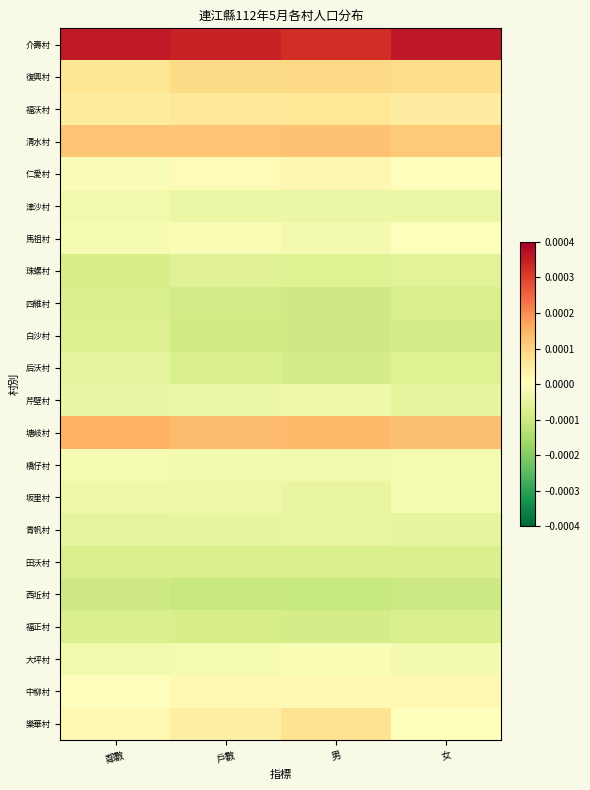

At 男, list the series in order from largest to smallest.

介壽村, 塘岐村, 清水村, 復興村, 樂華村, 福沃村, 仁愛村, 中柳村, 大坪村, 馬祖村, 橋仔村, 芹壁村, 津沙村, 坂里村, 青帆村, 珠螺村, 田沃村, 福正村, 后沃村, 白沙村, 四維村, 西坵村